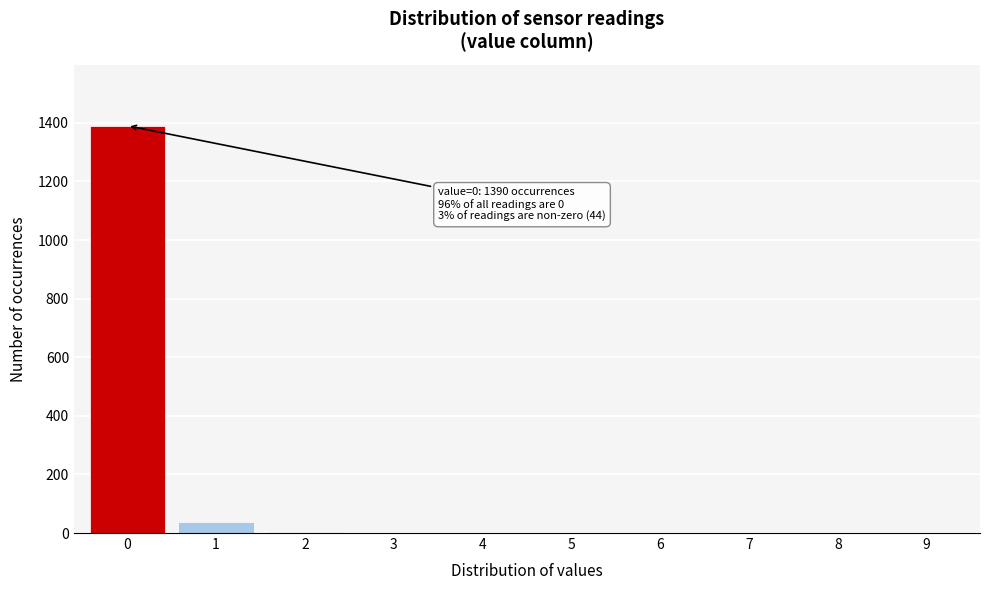

The value at 6 is 0. True or false?

True